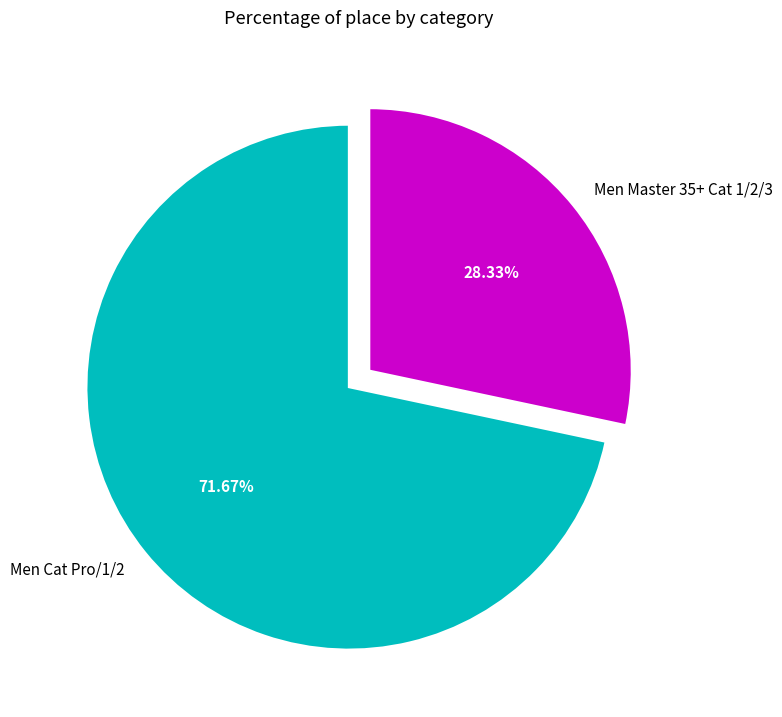

Which category accounts for the majority?

Men Cat Pro/1/2